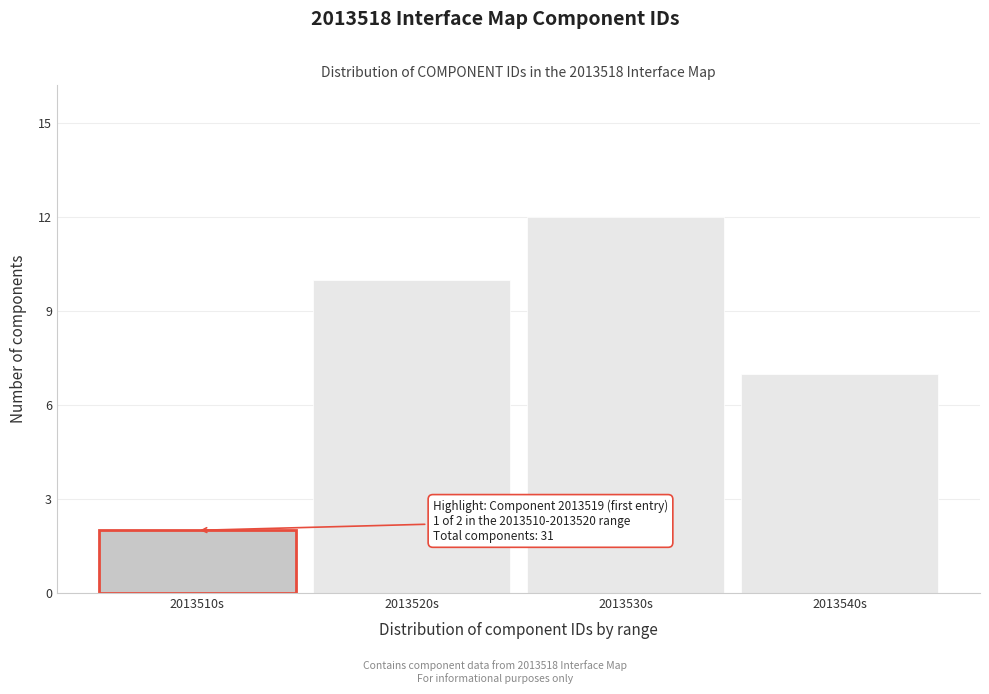

Reading right to left, extract all data points from this chart.

7	12	10	2